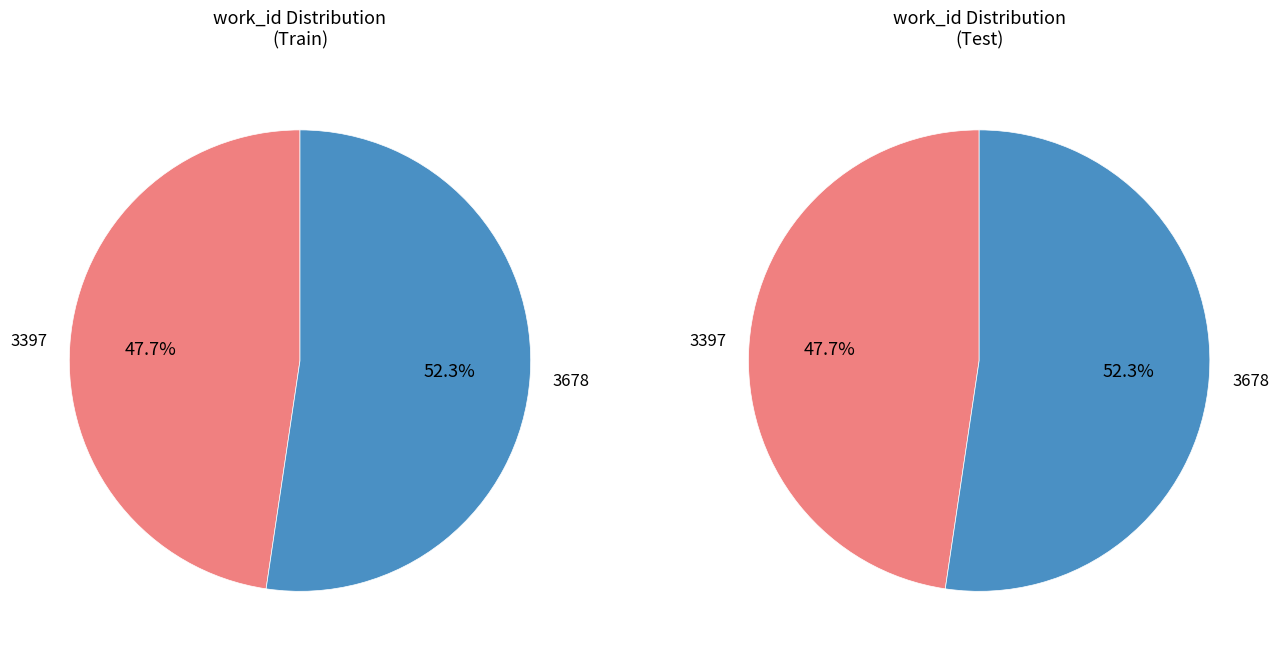

To the nearest percent, what is the combined percentage of 3397 and 3678?

100%